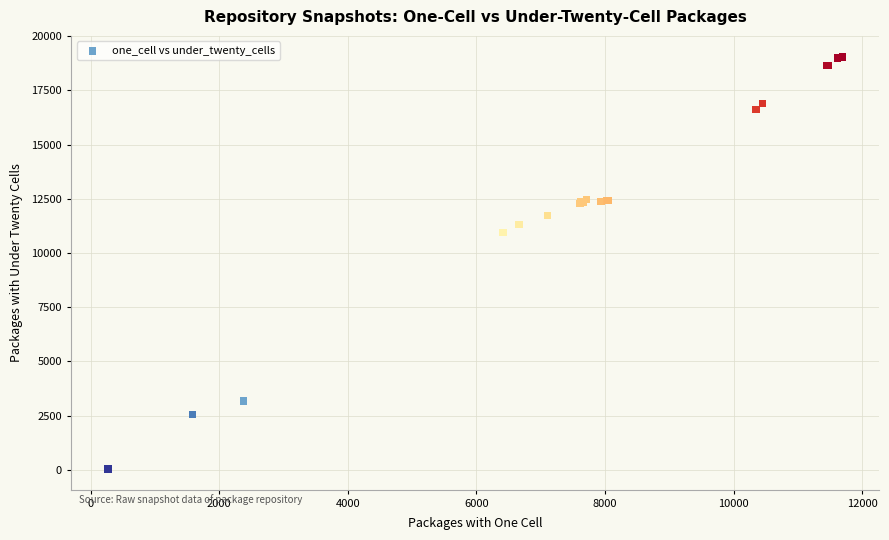

What Y value in the scatter plot is closest to 9552?

10963